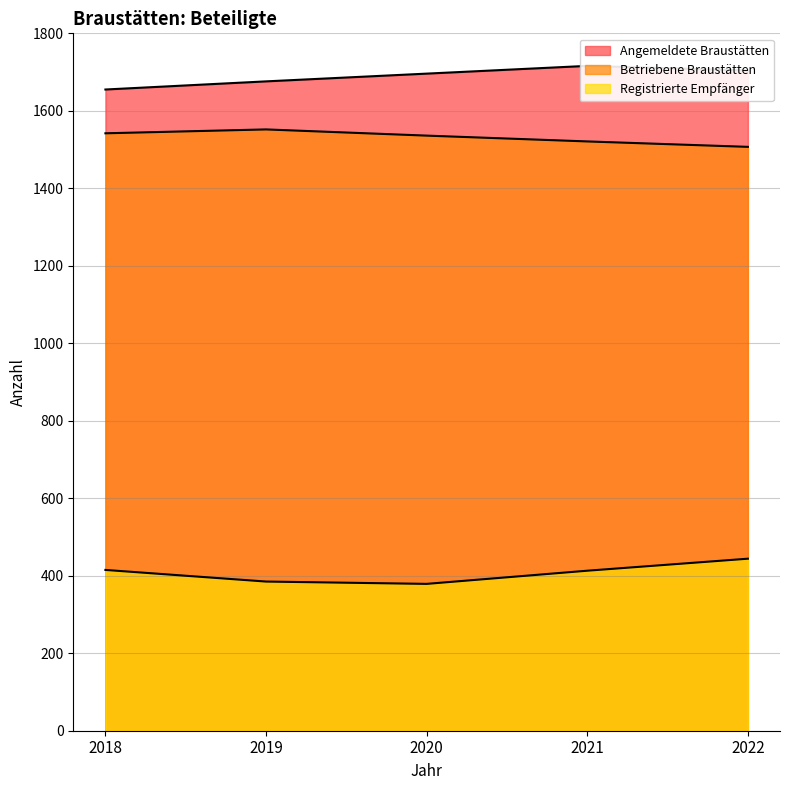

True or false: Angemeldete Braustätten has a value of 2250 at 2019.

False